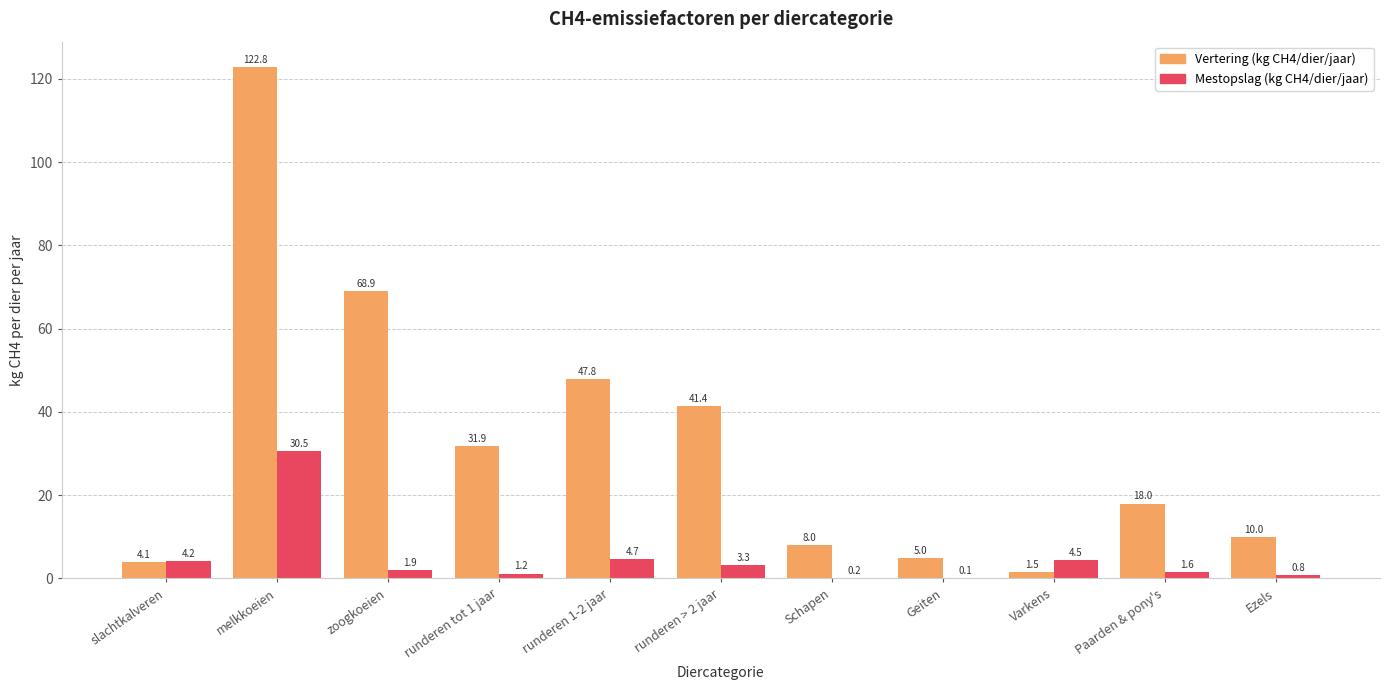

What is the total value across all series at runderen tot 1 jaar?

33.1